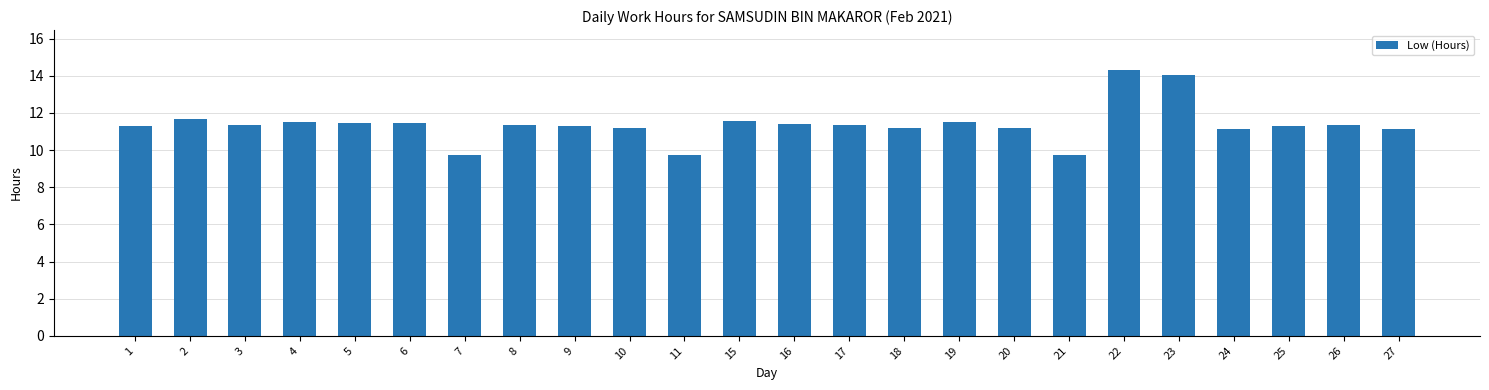

Are the bars grouped side by side (vs. stacked)?

No